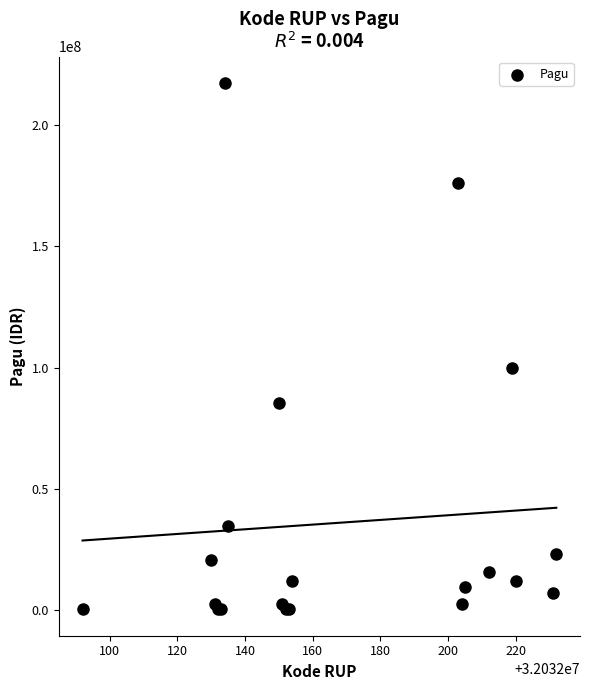

What Y value in the scatter plot is closest to 108800000?

99958000